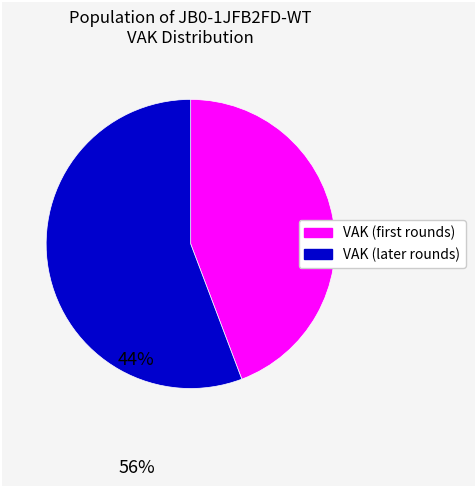

Does any single category account for the majority?

Yes